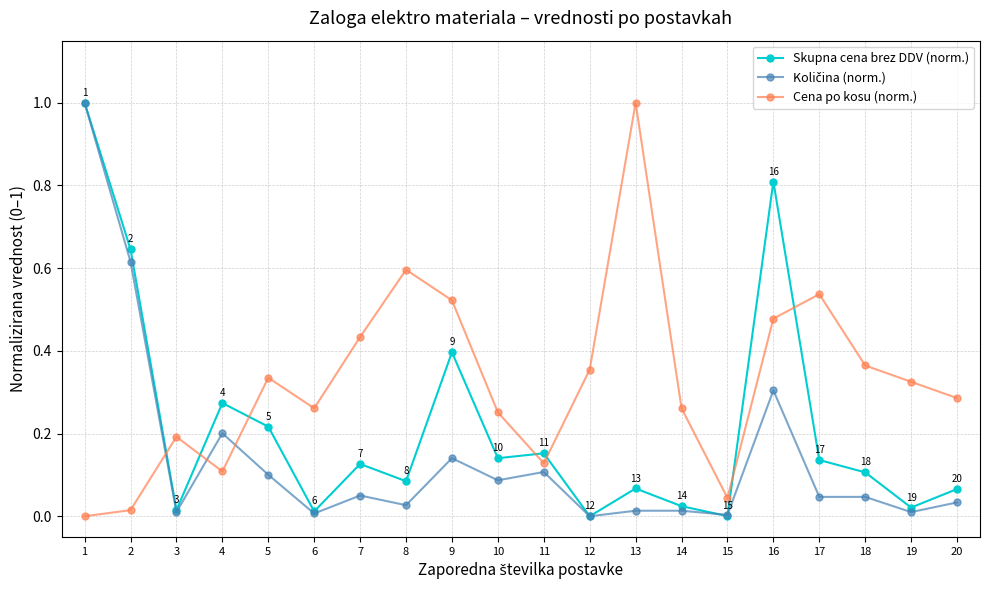

The value of Skupna cena brez DDV (norm.) at 5 is 0.0. True or false?

False